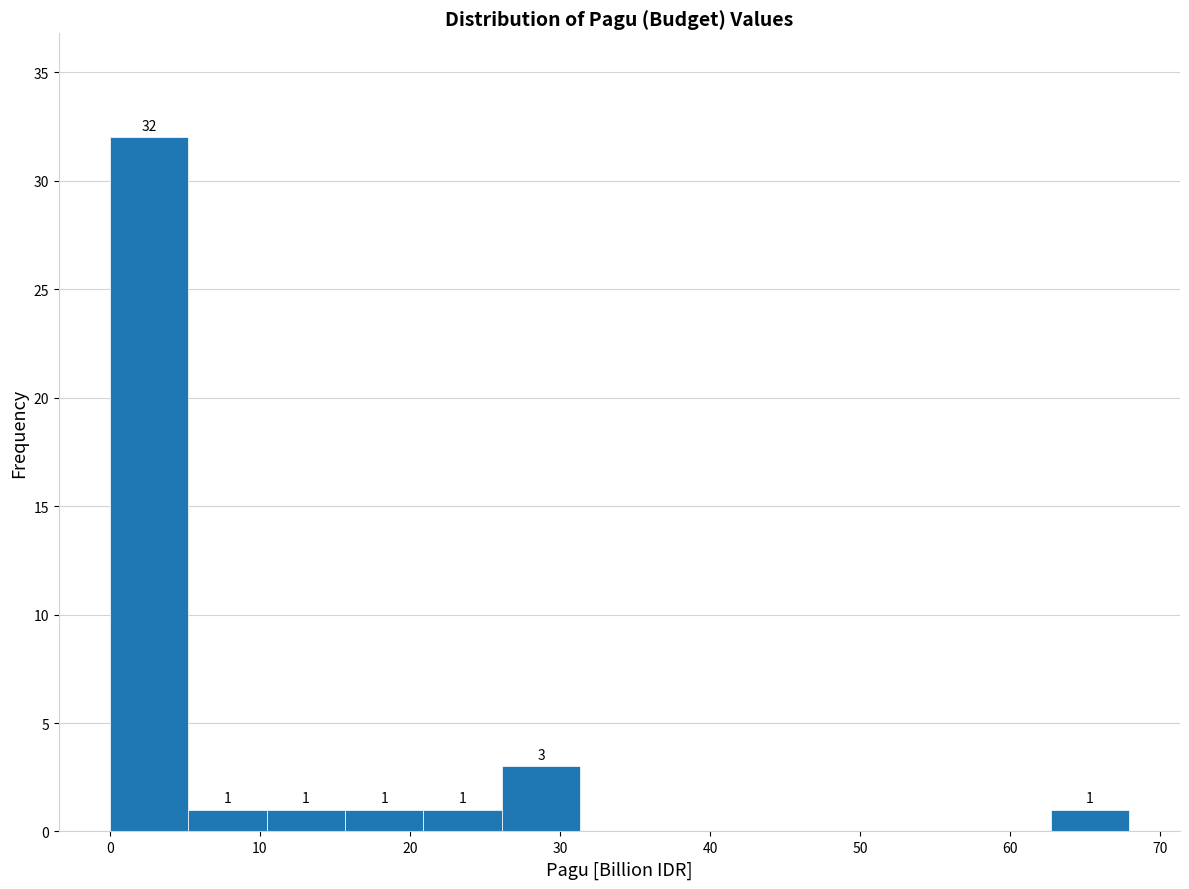

Over which range of the x-axis is the bar tallest?

0 to 5